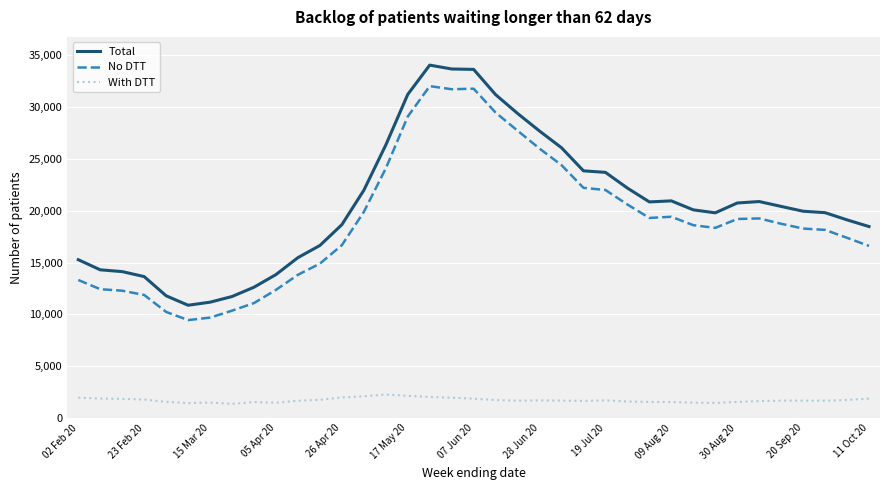

Is this an area chart (filled region under the line)?

No